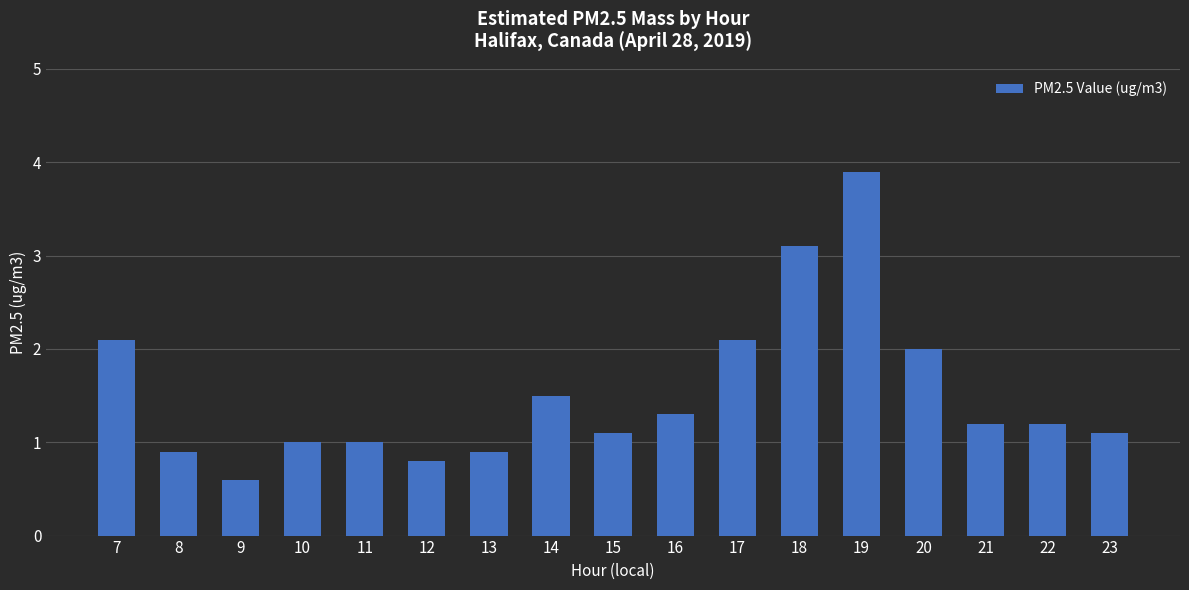

How many bars are there in total?

17